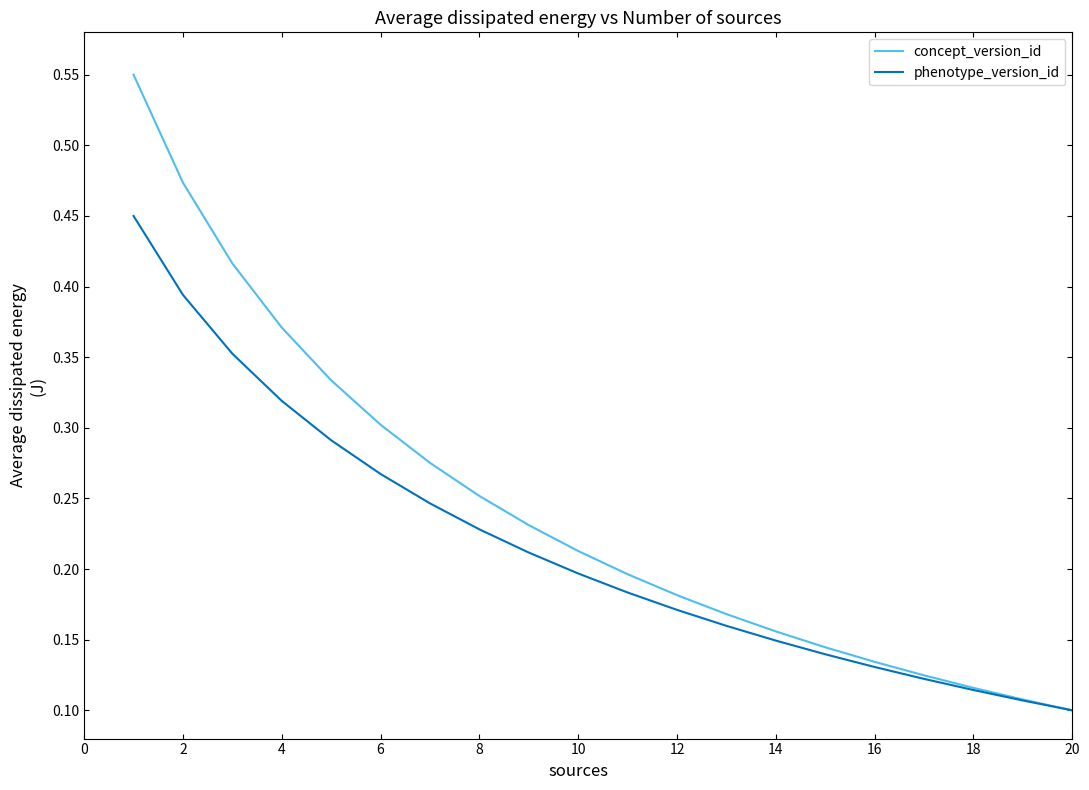

Rank the series by their average value, from lowest to highest.

phenotype_version_id, concept_version_id